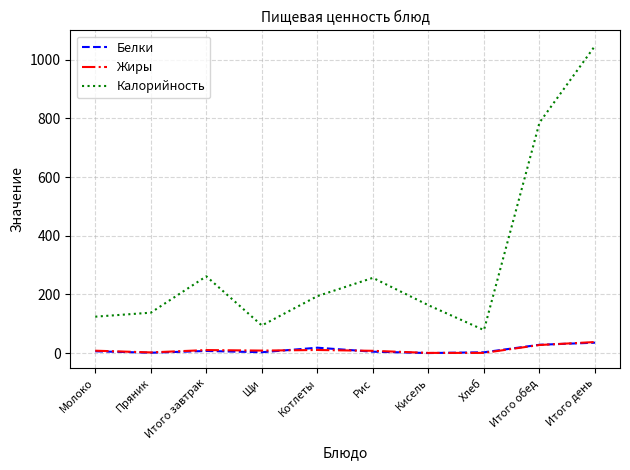

What is the maximum value shown in the chart?

1047.1